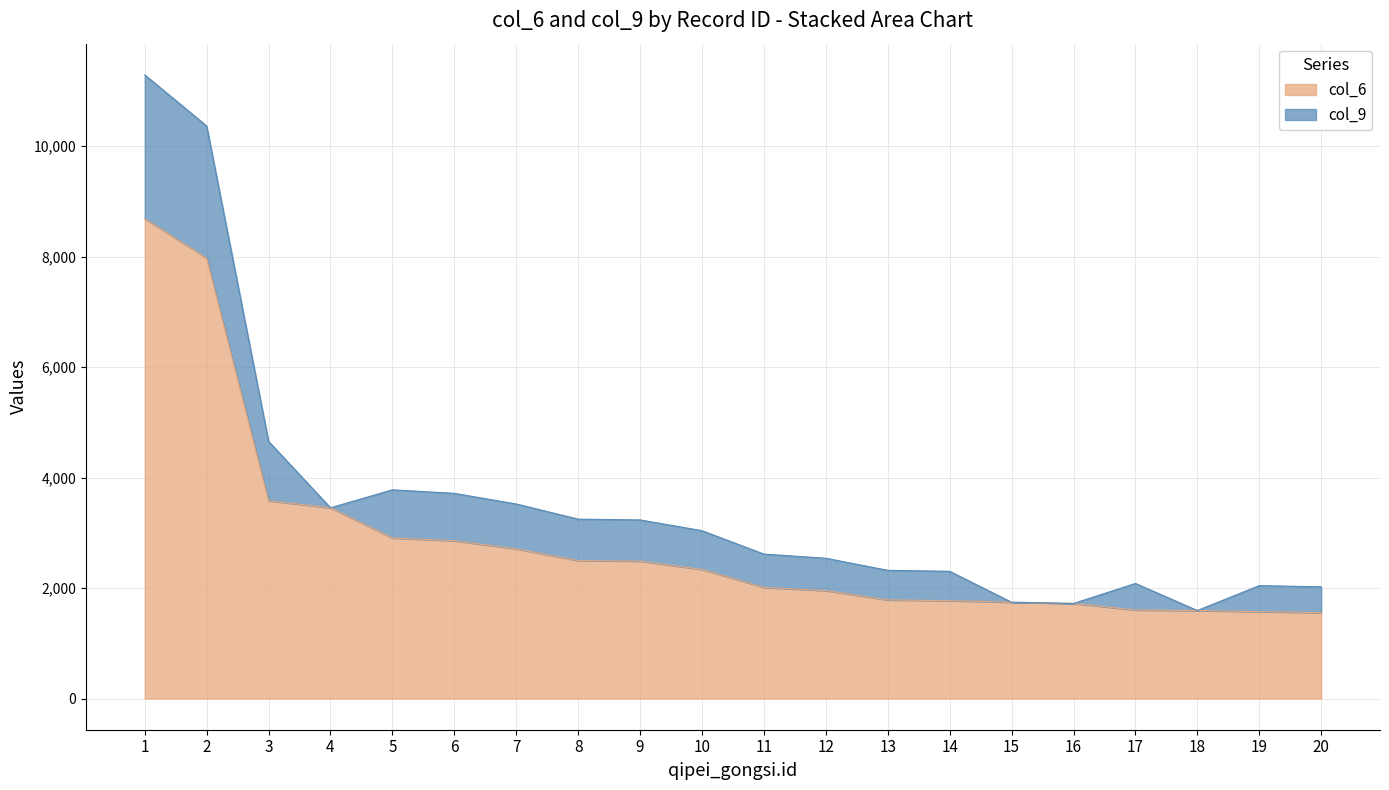

Is it true that the value at 17 is 1603?

True